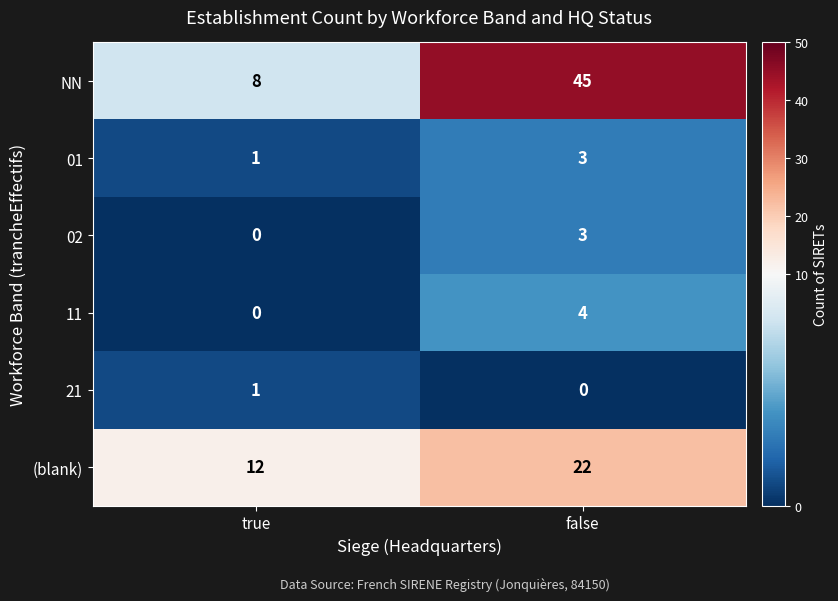

Reading left to right, transcribe all the data shown in this chart.

NN: 8	45
01: 1	3
02: 0	3
11: 0	4
21: 1	0
(blank): 12	22